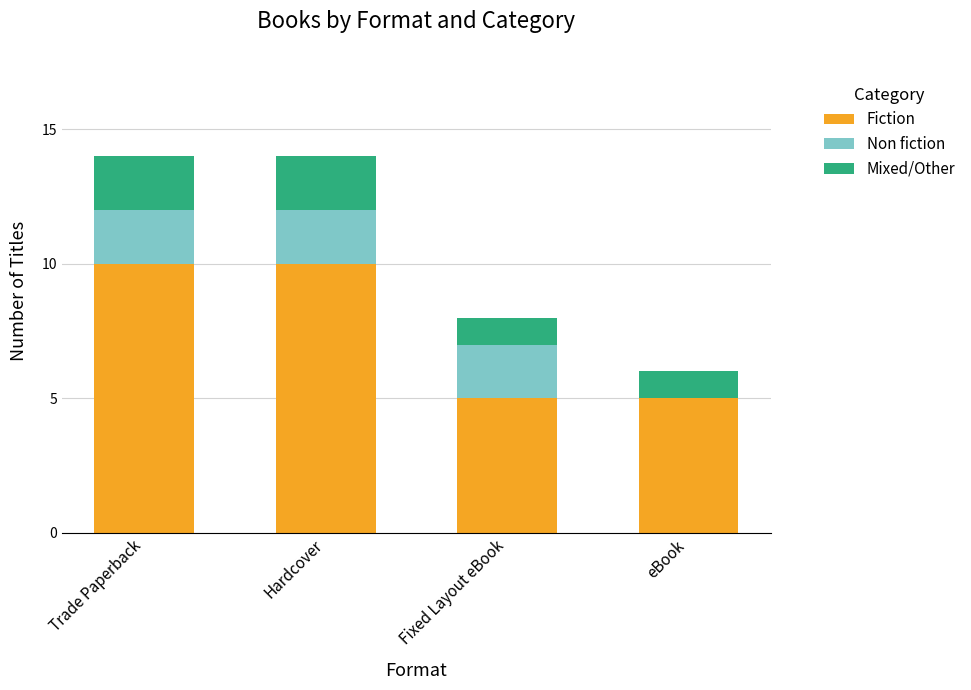

What is the maximum value for Fiction?

10